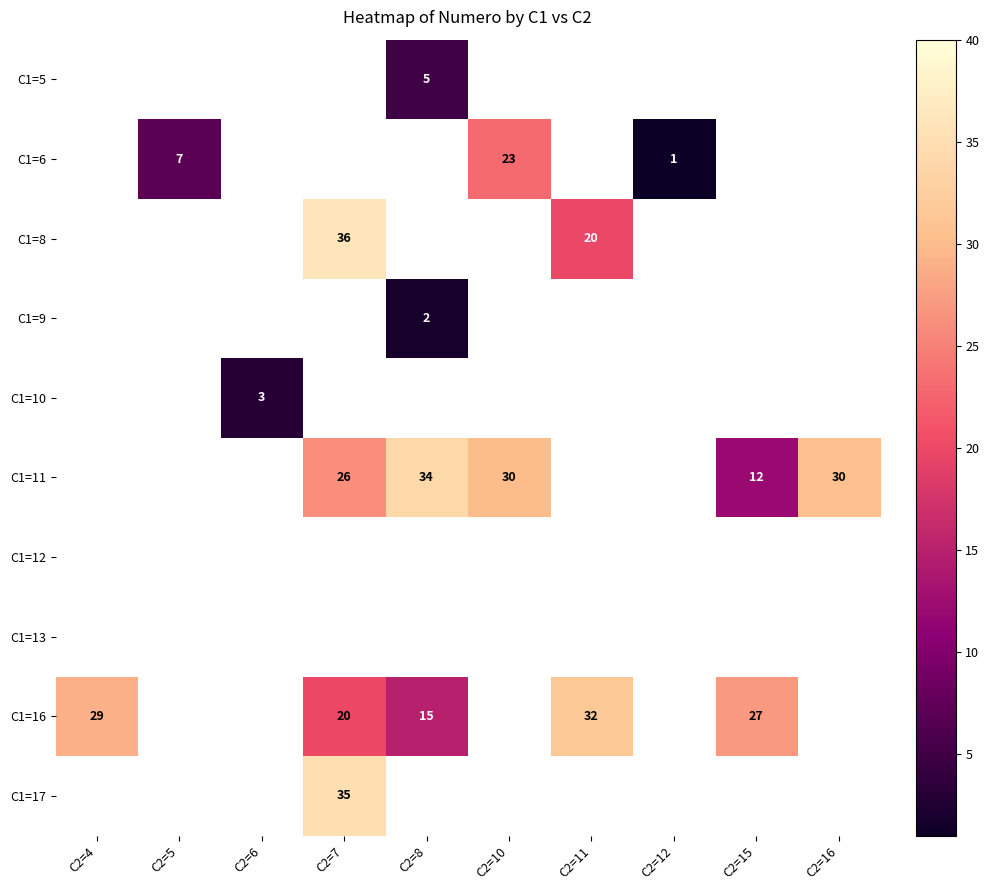

What is the sum of the C1=8 values at C2=11 and C2=7?

56